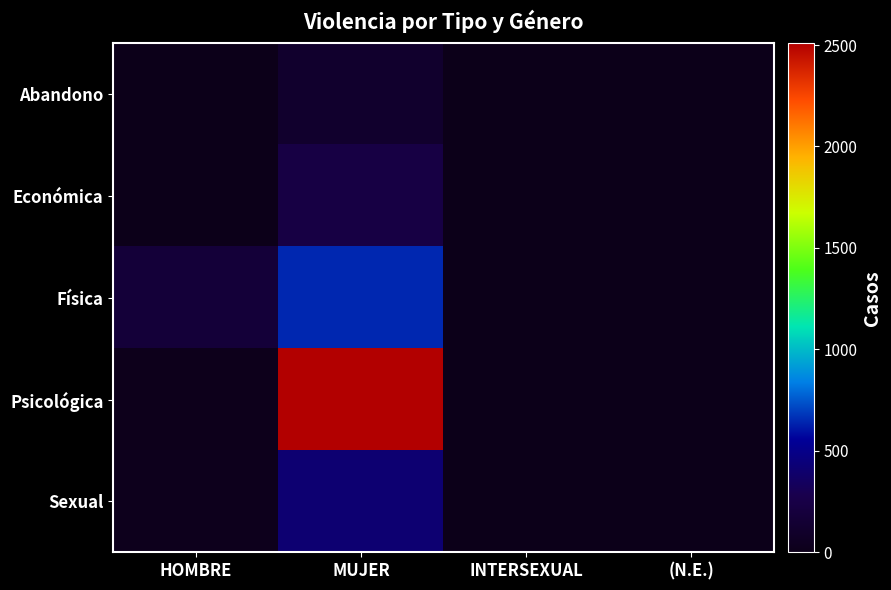

List the series in order of their peak value, highest first.

Psicológica, Física, Sexual, Económica, Abandono